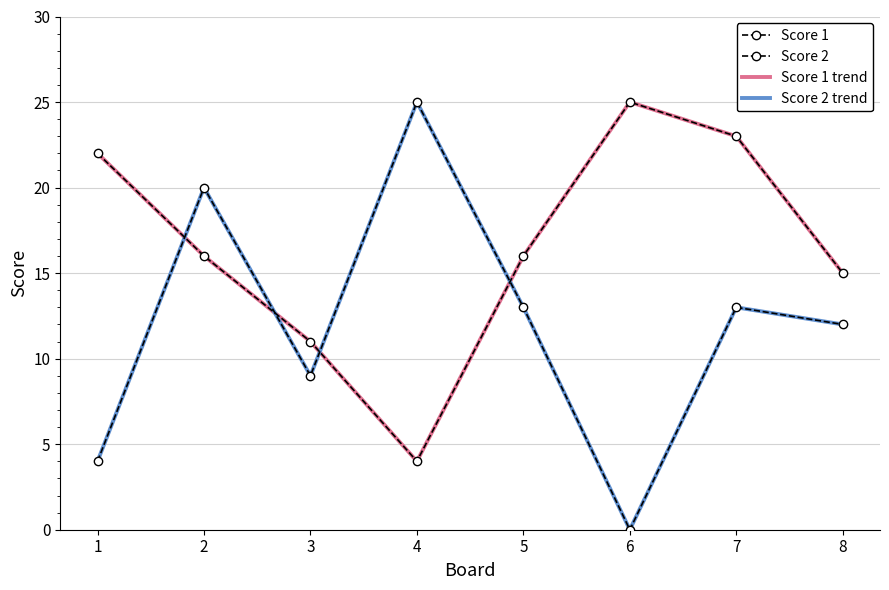

Which category has the lowest value in the Score 2 series?

6